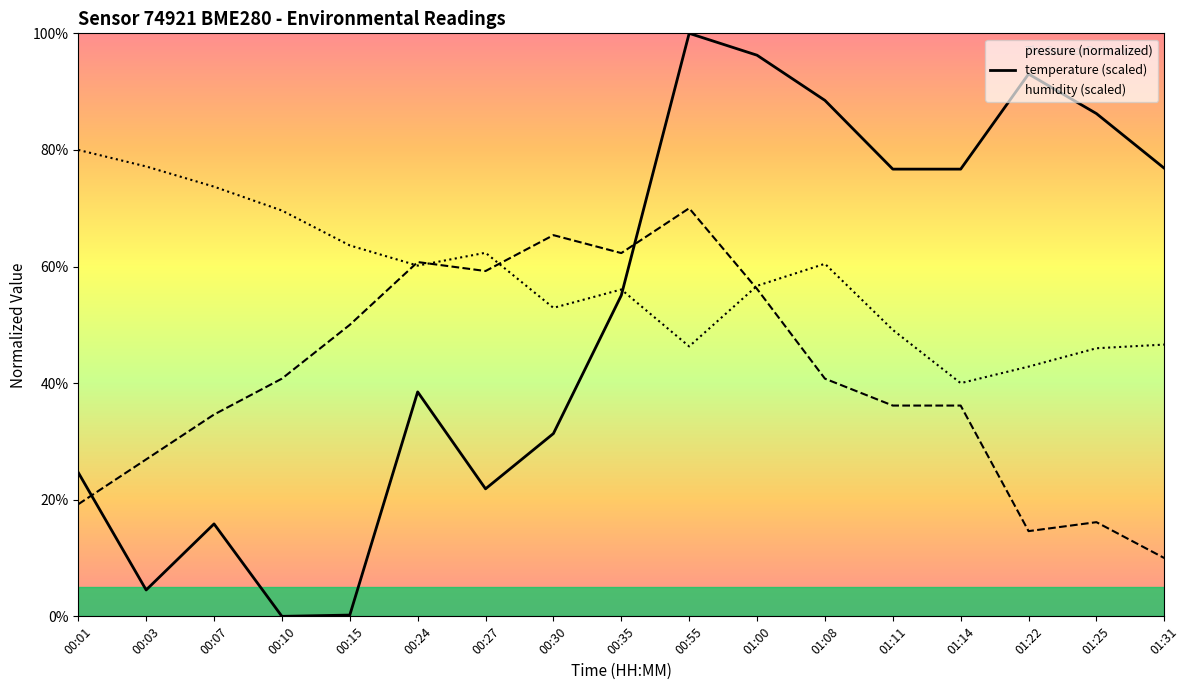

How many values in the pressure series are below 55?

8